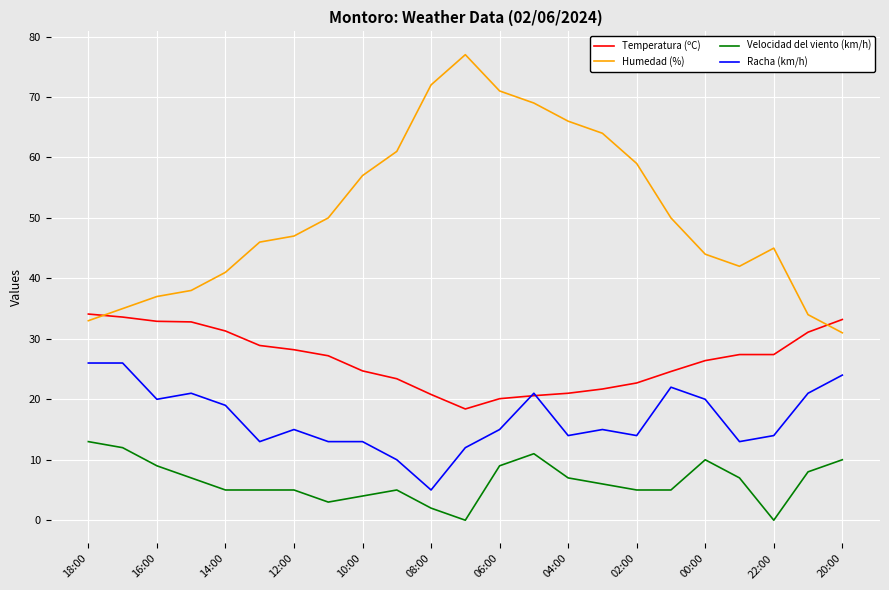

List the series in order of their peak value, highest first.

Humedad (%), Temperatura (ºC), Racha (km/h), Velocidad del viento (km/h)